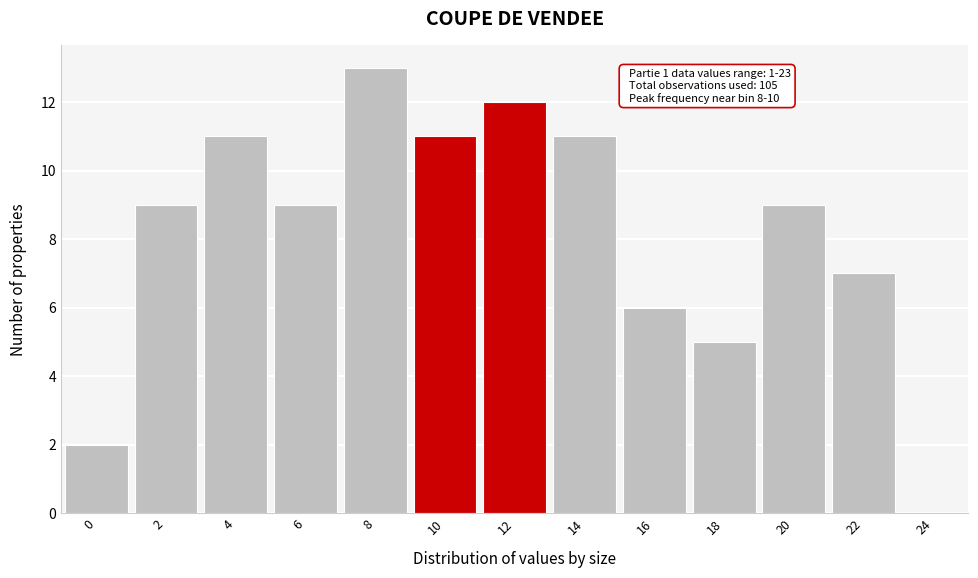

Reading left to right, what are all the values shown in this chart?

0=2	2=9	4=11	6=9	8=13	10=11	12=12	14=11	16=6	18=5	20=9	22=7	24=0